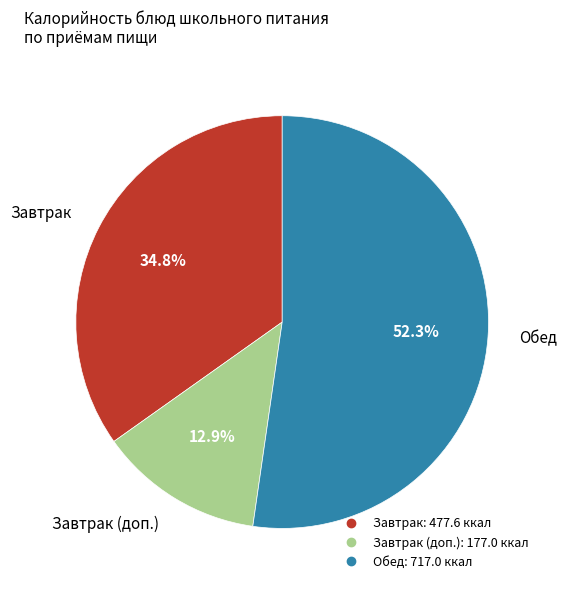

Does any single category account for the majority?

Yes